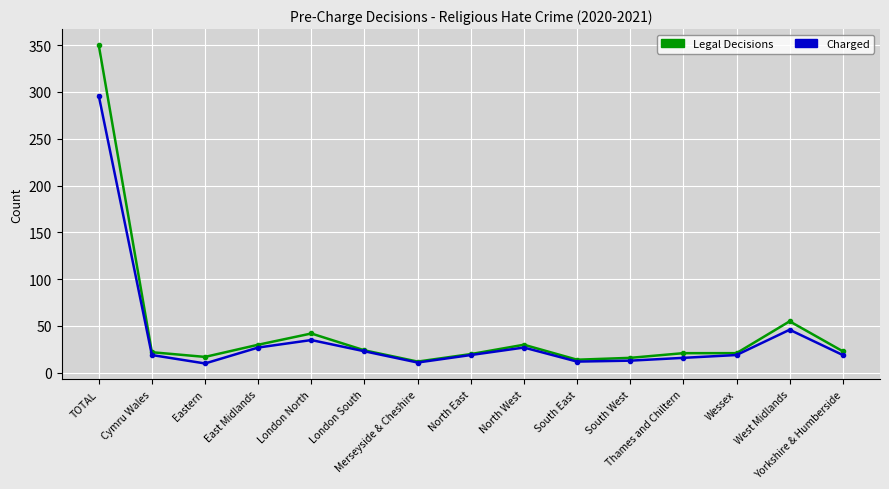

How many lines are shown in the chart?

2